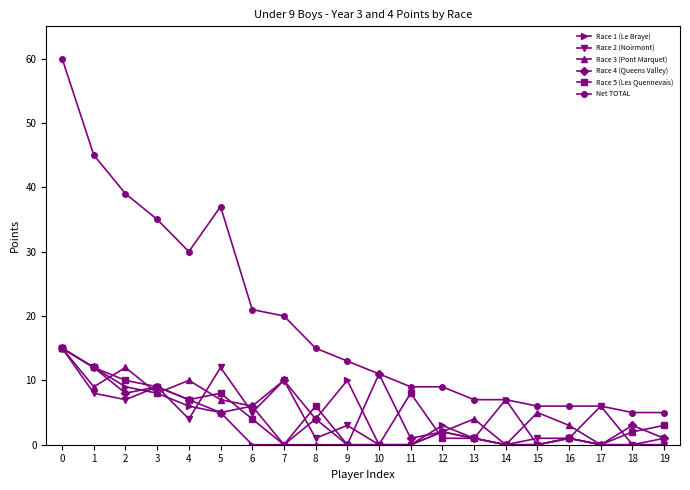

At which category does Race 2 (Noirmont) reach its first local valley?

2